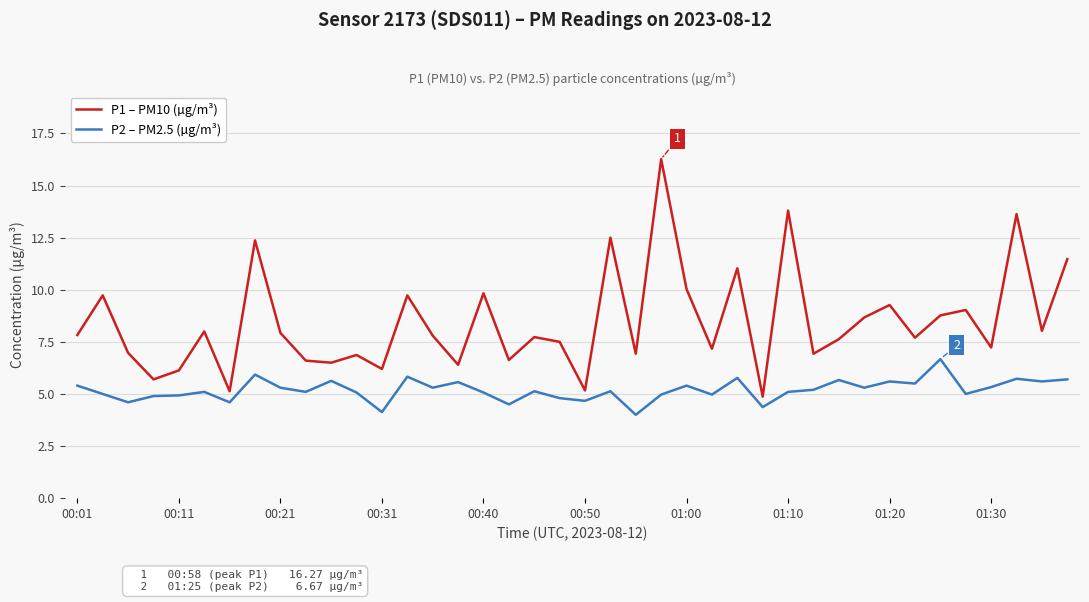

What is the highest value of the P2 – PM2.5 (µg/m³) series?

6.7